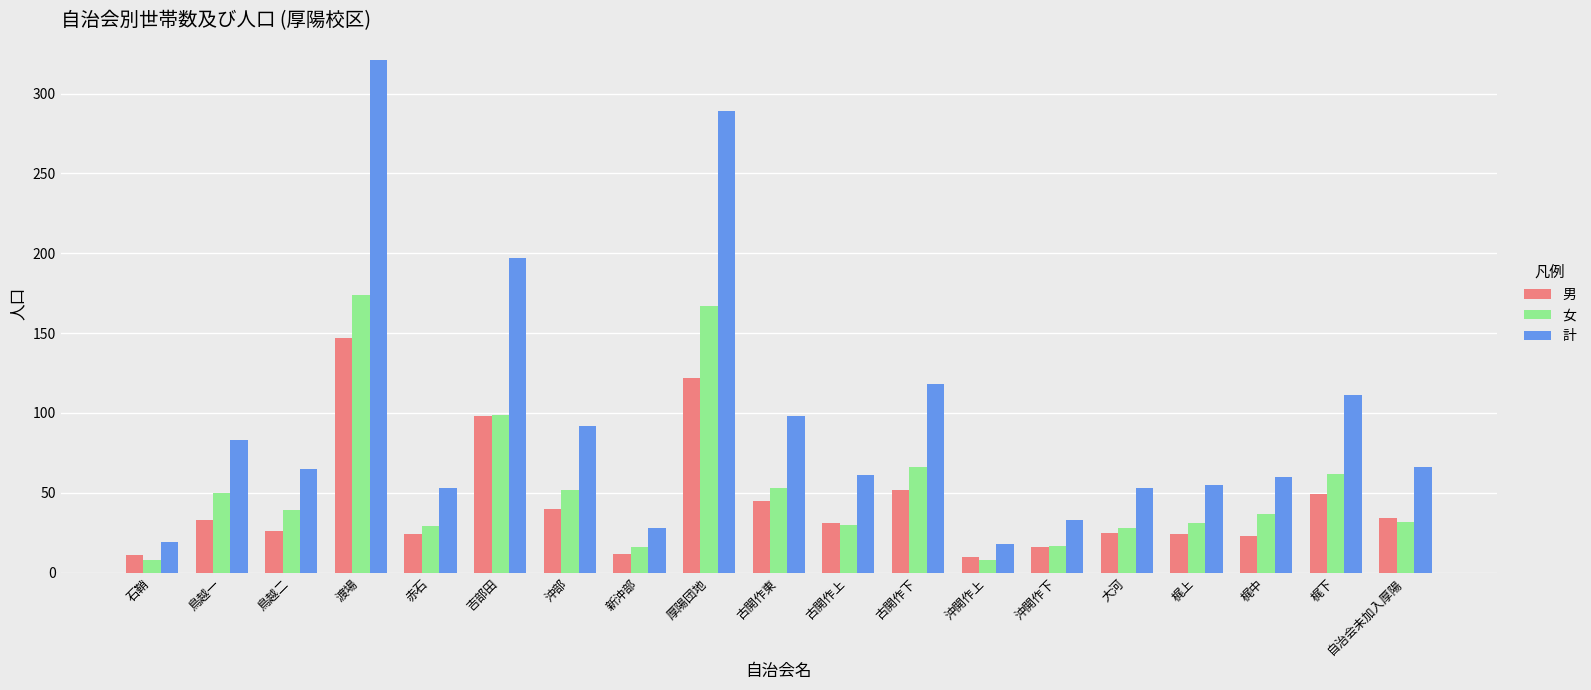

What is the average value of the 女 series?

53